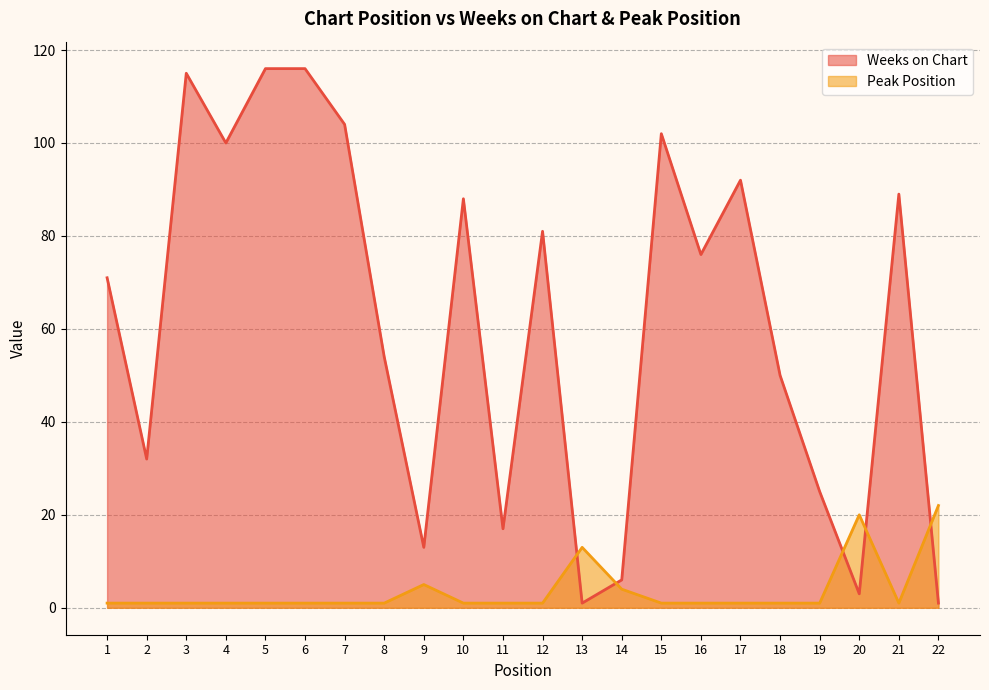

True or false: Peak Position has a value of 1 at 5.

True